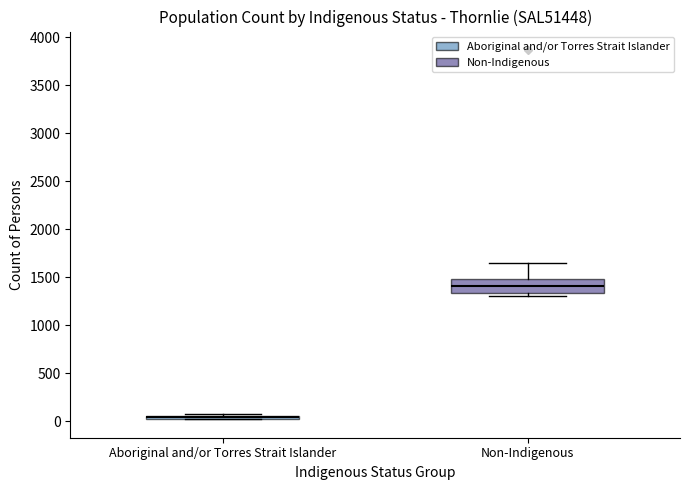

Reading left to right, transcribe this box plot: for each box, give where its median line is, the range the box spans, and where its two whiskers end, as read against the y-axis. The values are not printed on the chart, so give them approximately, as read against the axis.

Aboriginal and/or Torres Strait Islander: box collapsed to a line at 50, whiskers 0 to 50
Non-Indigenous: median 1400, box 1350 to 1500, whiskers 1300 to 1650